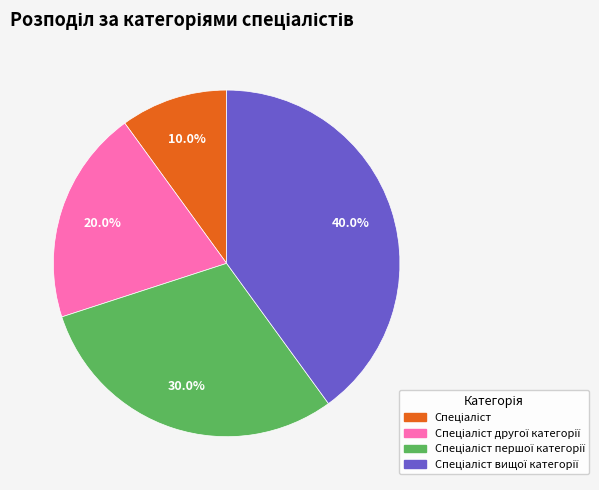

How many slices are in this pie chart?

4